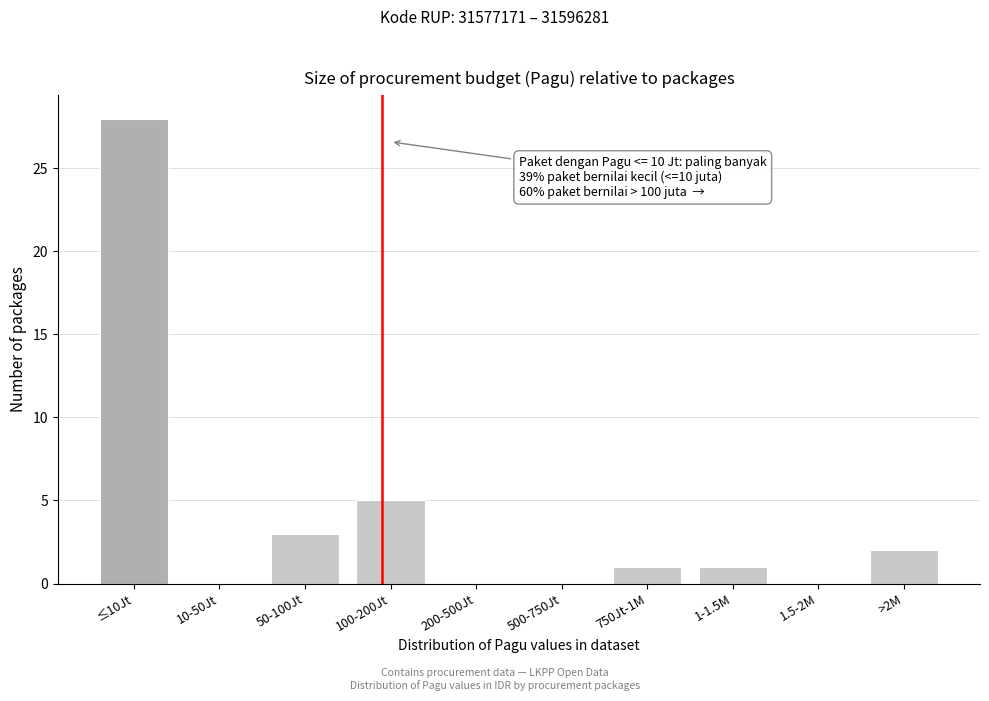

Reading left to right, what are all the values shown in this chart?

≤10Jt=28	10-50Jt=0	50-100Jt=3	100-200Jt=5	200-500Jt=0	500-750Jt=0	750Jt-1M=1	1-1.5M=1	1.5-2M=0	>2M=2